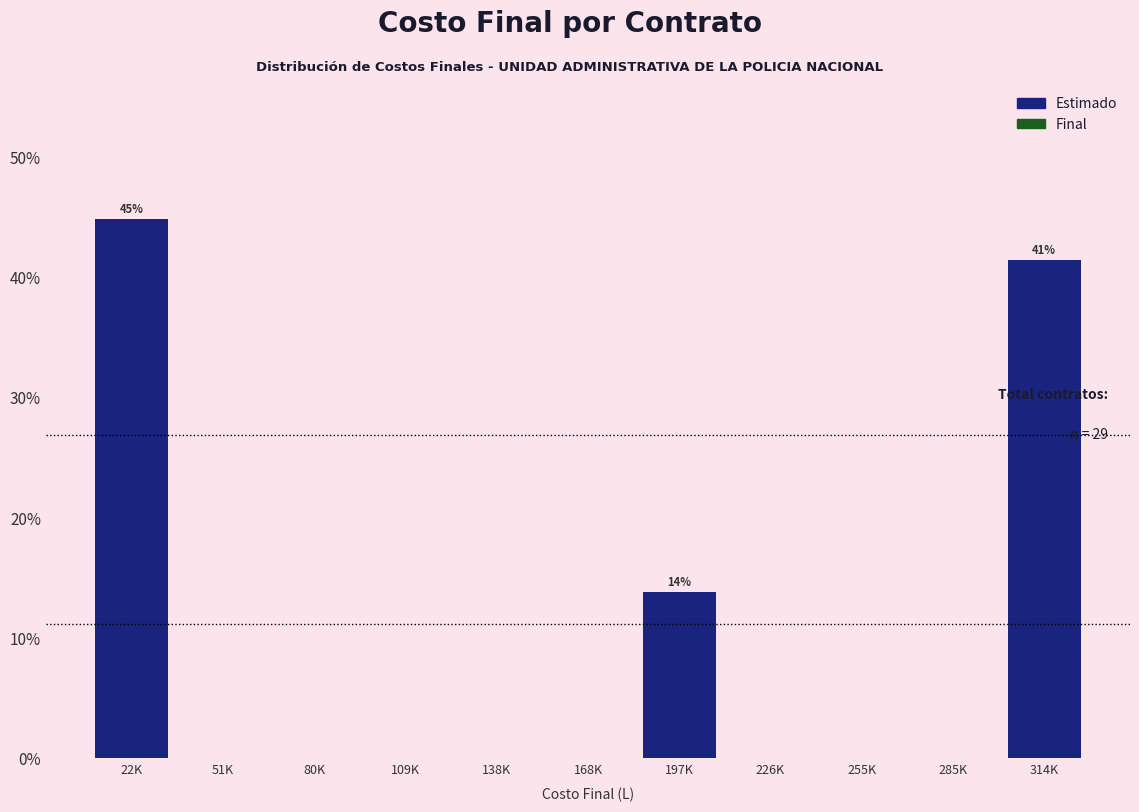

Reading right to left, list all the values displayed in this chart.

314K=41.4	285K=0.0	255K=0.0	226K=0.0	197K=13.8	168K=0.0	138K=0.0	109K=0.0	80K=0.0	51K=0.0	22K=44.8